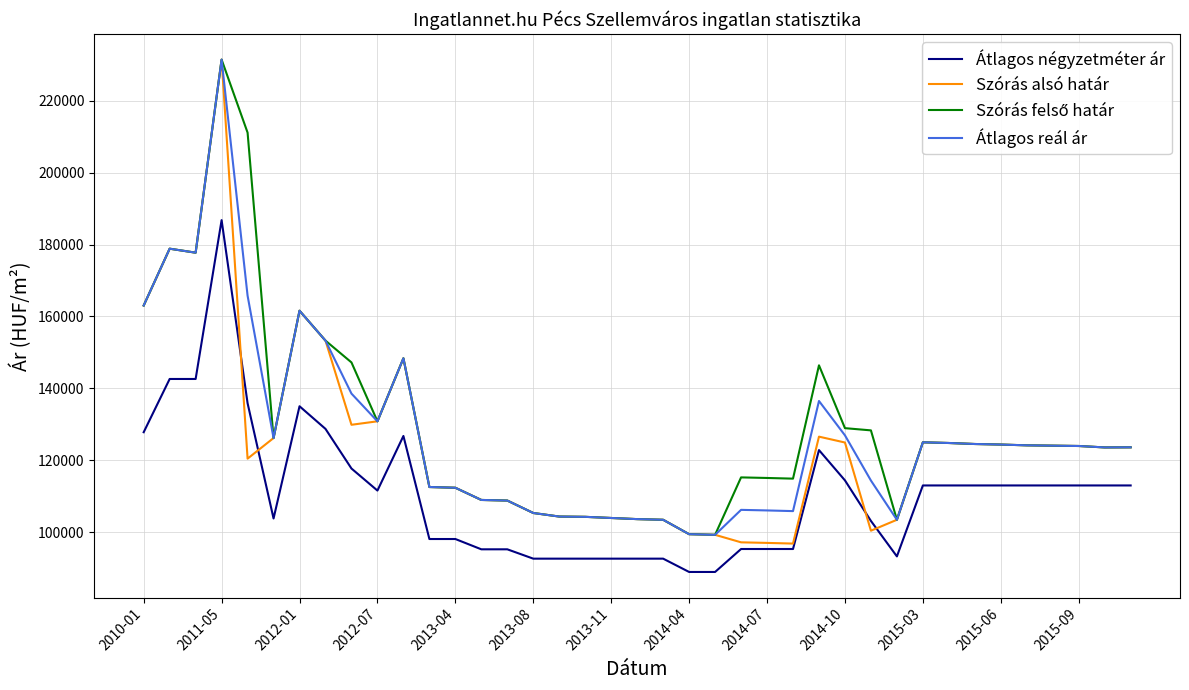

Which series has the largest range (max minus min)?

Szórás alsó határ